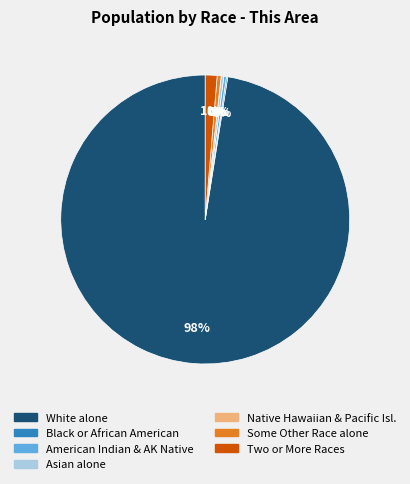

Does any single category account for the majority?

Yes